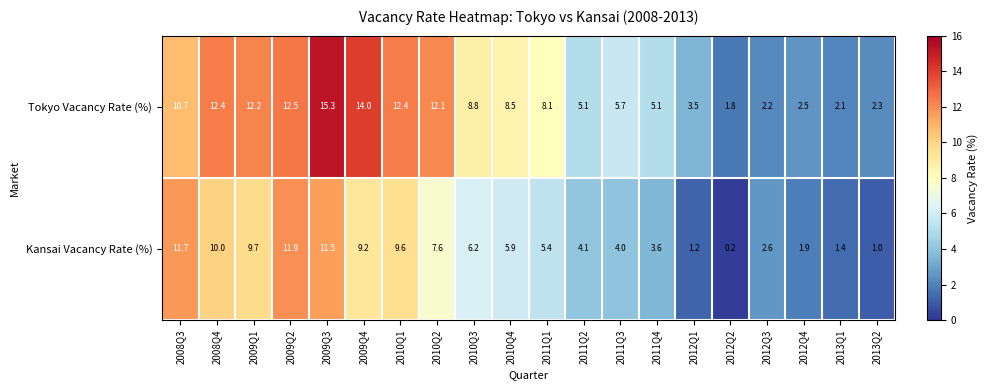

Which category has the lowest value in the Tokyo Vacancy Rate (%) series?

2012Q2